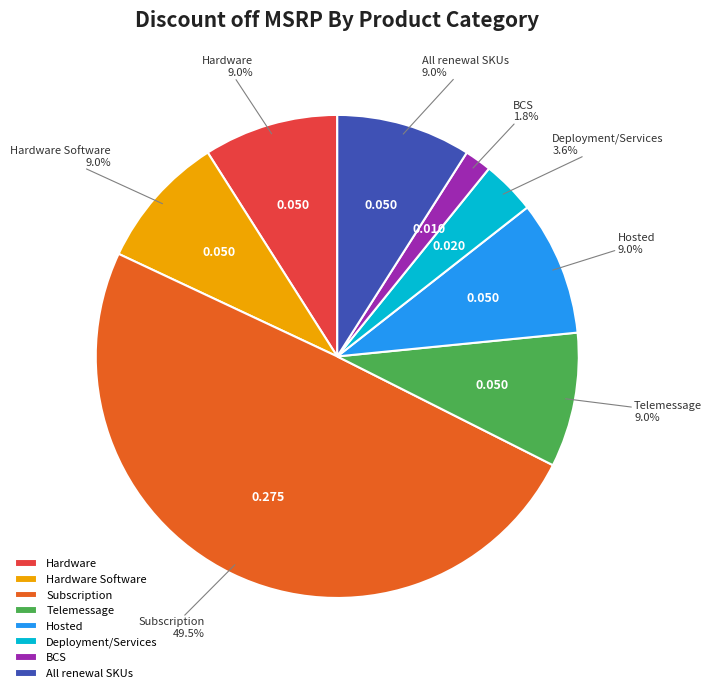

True or false: Deployment/Services accounts for 4% of the total.

True